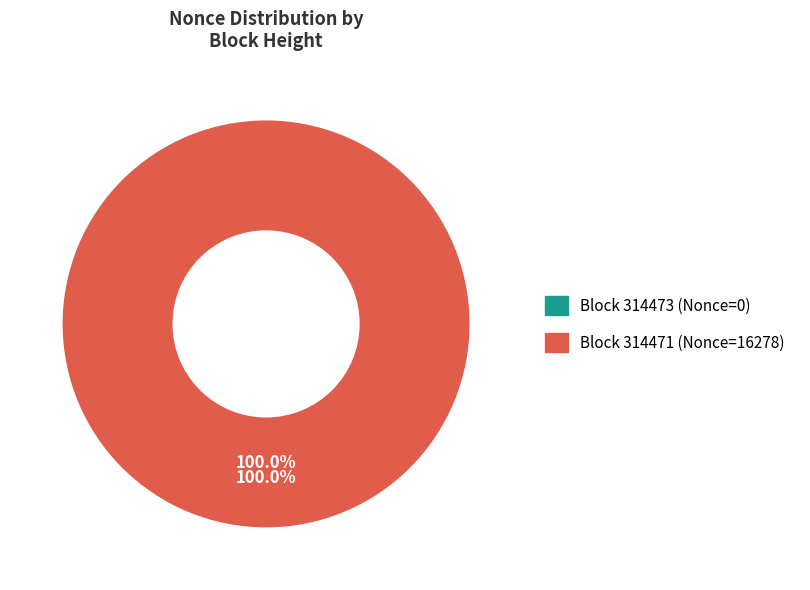

Is it true that 314473 is 0% of the pie?

True